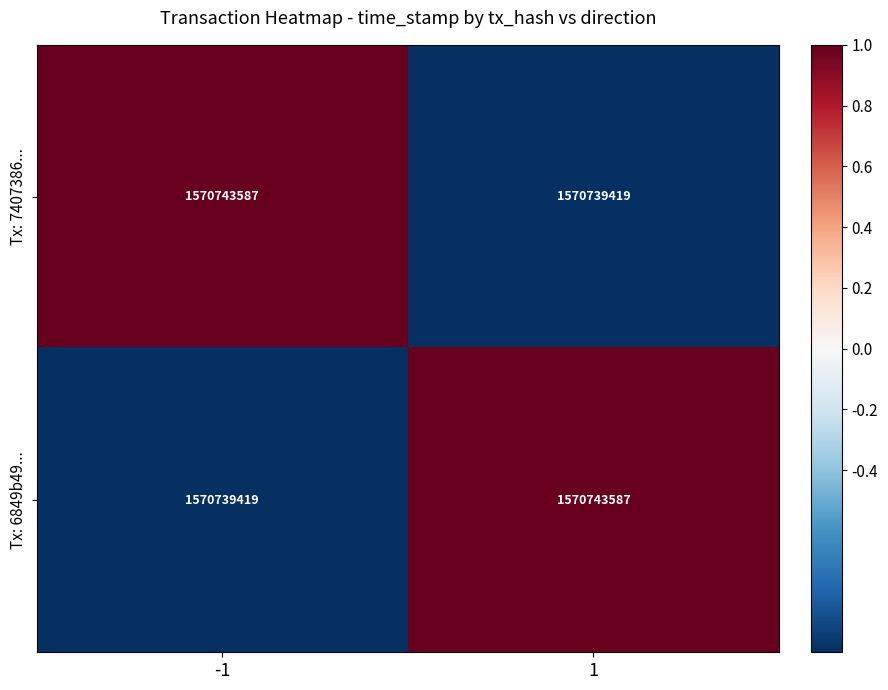

How many distinct data groups are displayed?

2